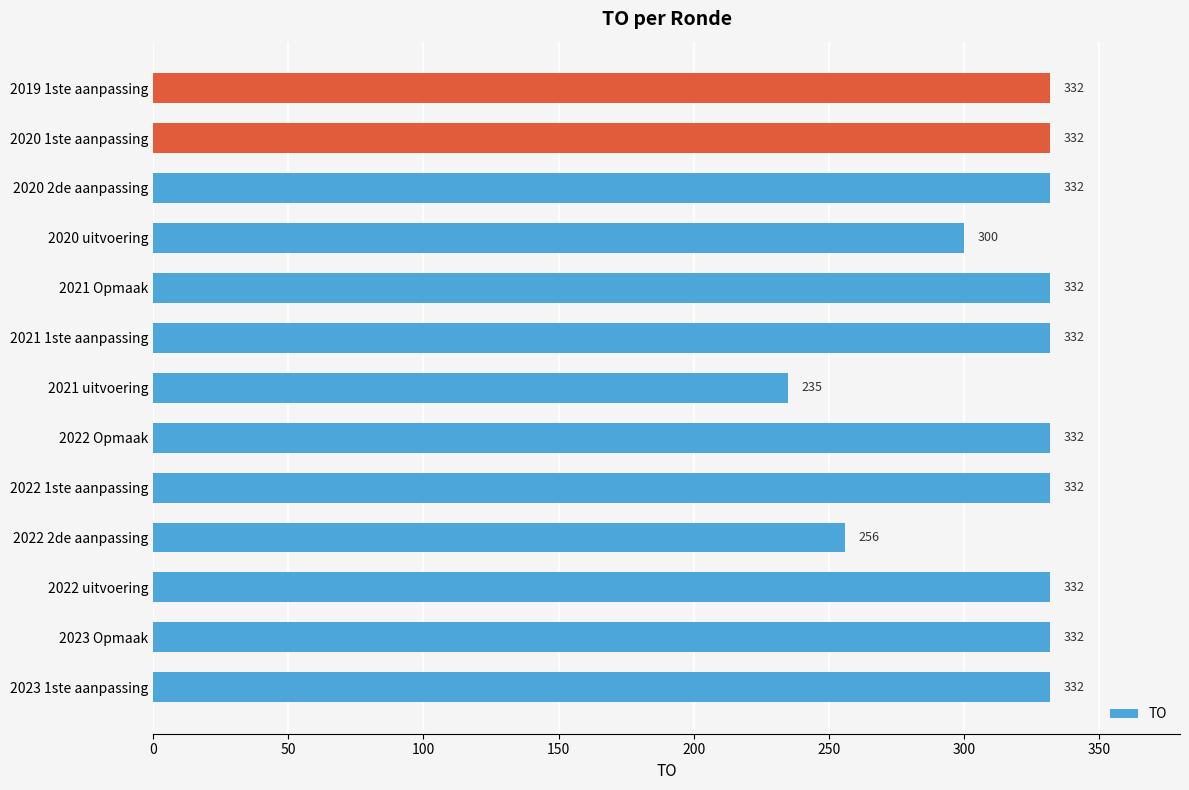

What is the average value?

316